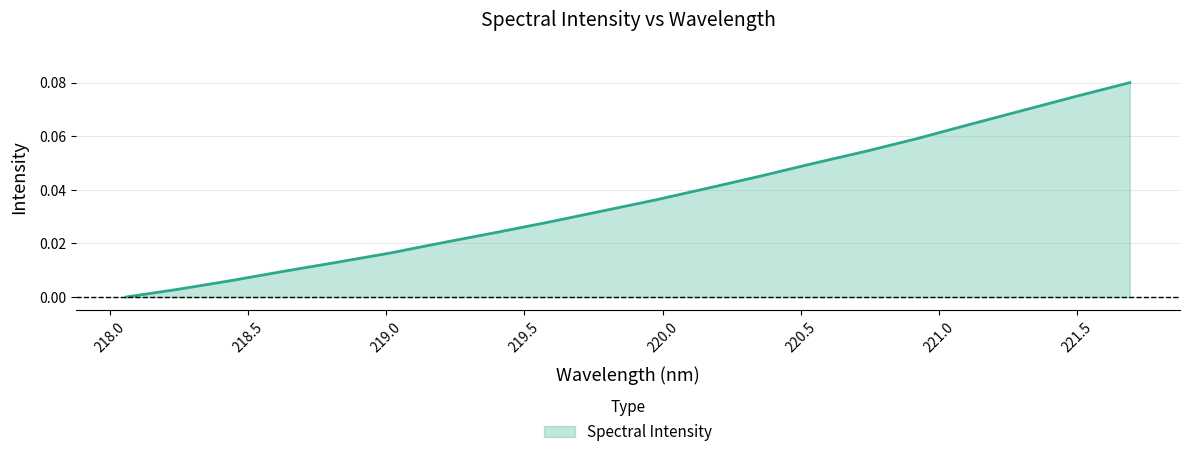

Reading left to right, transcribe all the data shown in this chart.

0.0	0.0	0.0	0.0	0.0	0.0	0.0	0.0	0.0	0.0	0.0	0.0	0.0	0.0	0.1	0.1	0.1	0.1	0.1	0.1